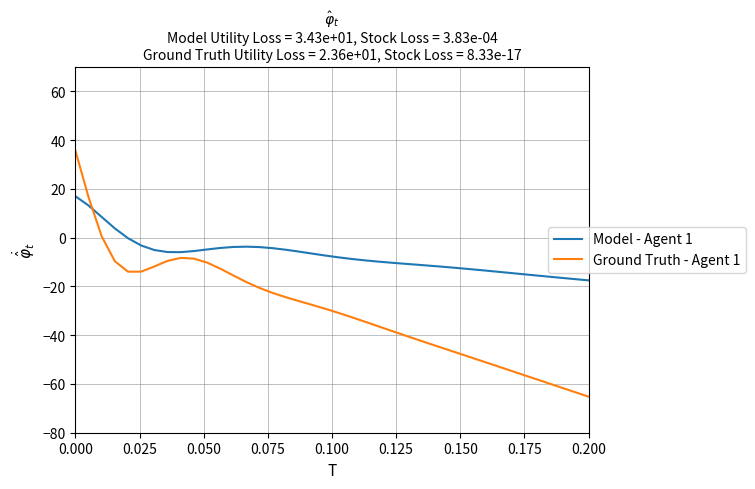

List the series in order of their peak value, highest first.

Ground Truth - Agent 1, Model - Agent 1